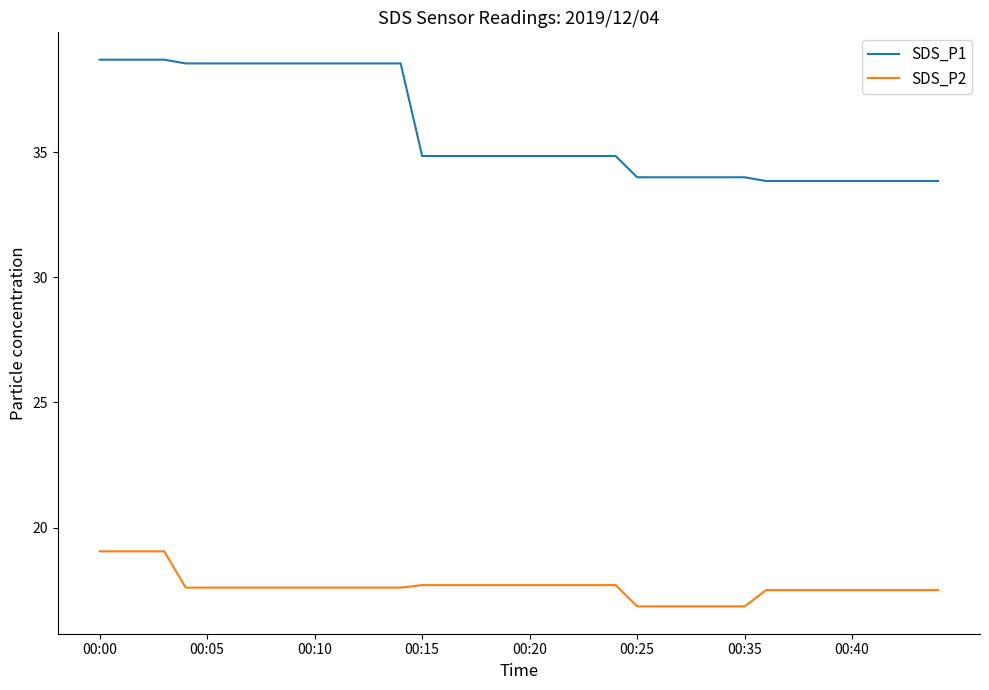

List the series in order of their overall mean, highest first.

SDS_P1, SDS_P2